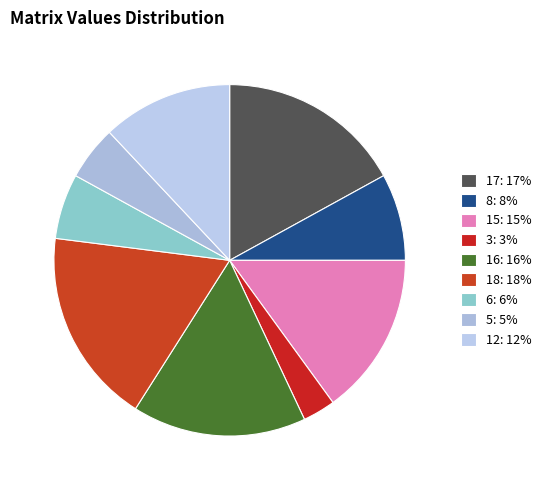

True or false: 8 accounts for 8% of the total.

True